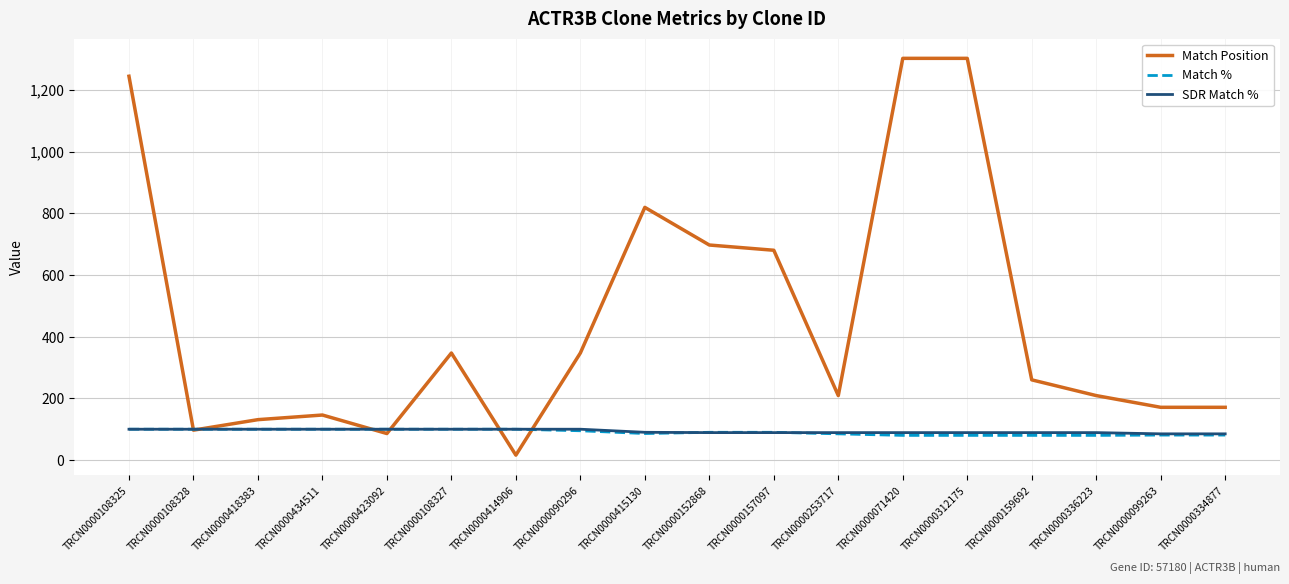

How many series are shown in this chart?

3